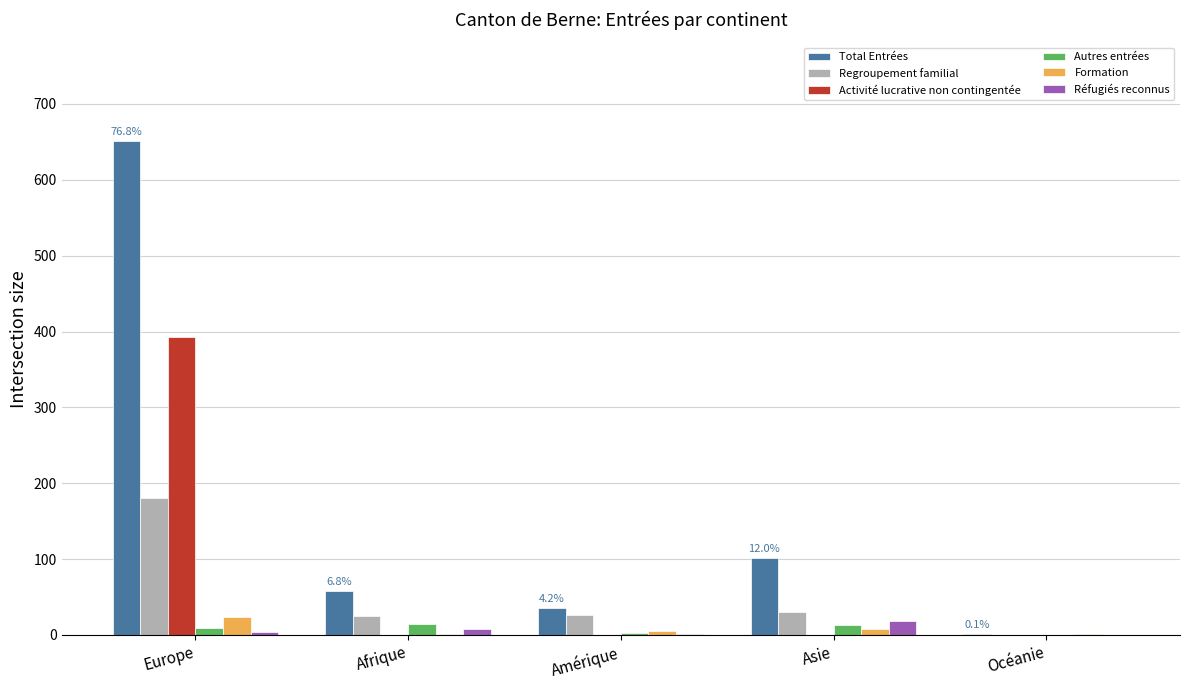

Is it true that Formation equals 1 at Océanie?

True